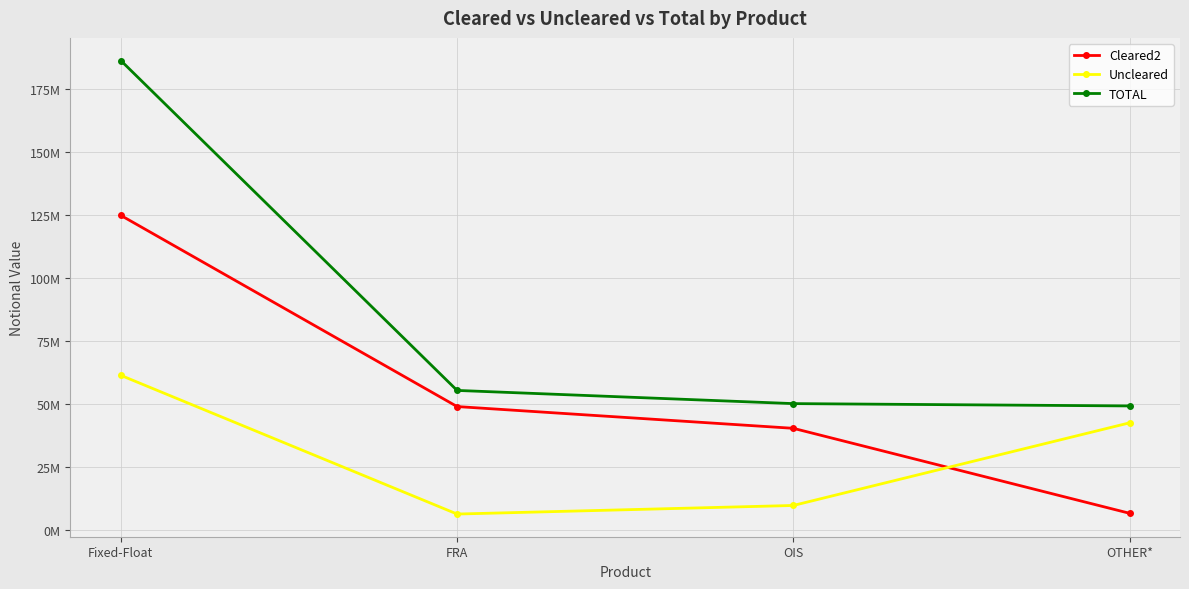

At which label does Cleared2 reach its peak?

Fixed-Float